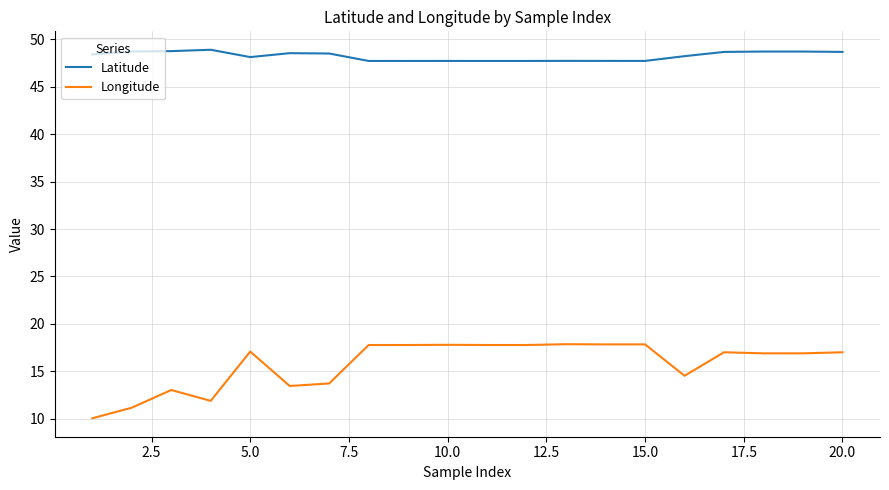

What is the difference between the maximum and minimum values in the Longitude series?

7.8